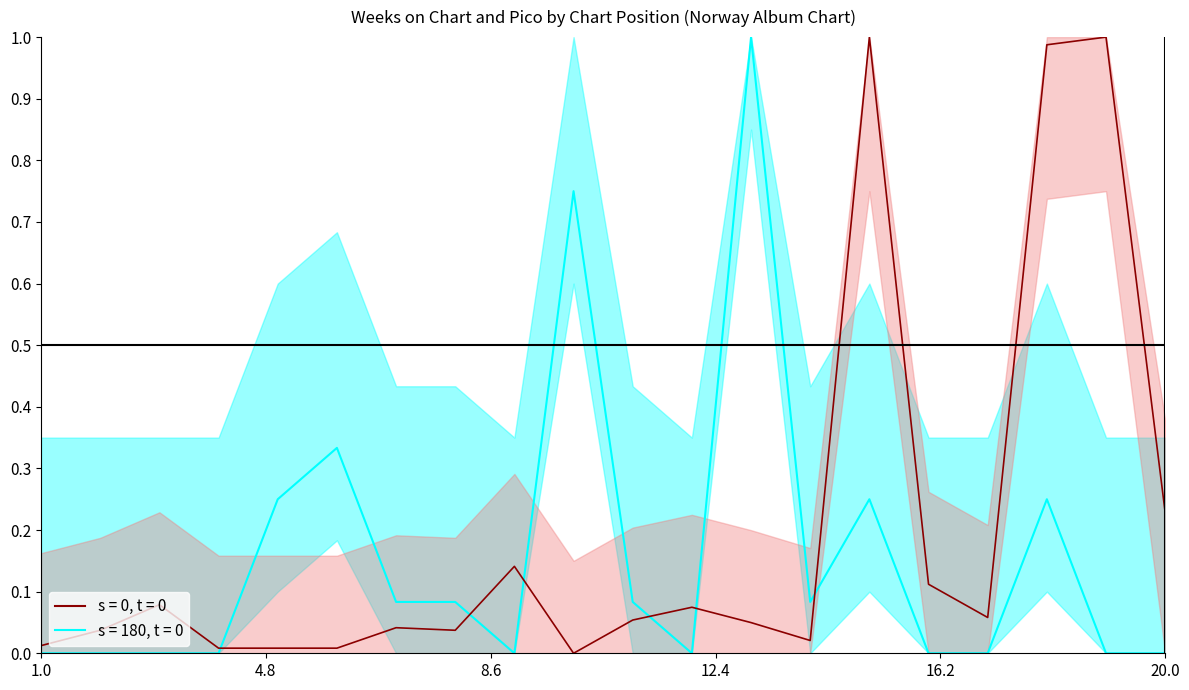

At which category does Pico reach its first local peak?

6